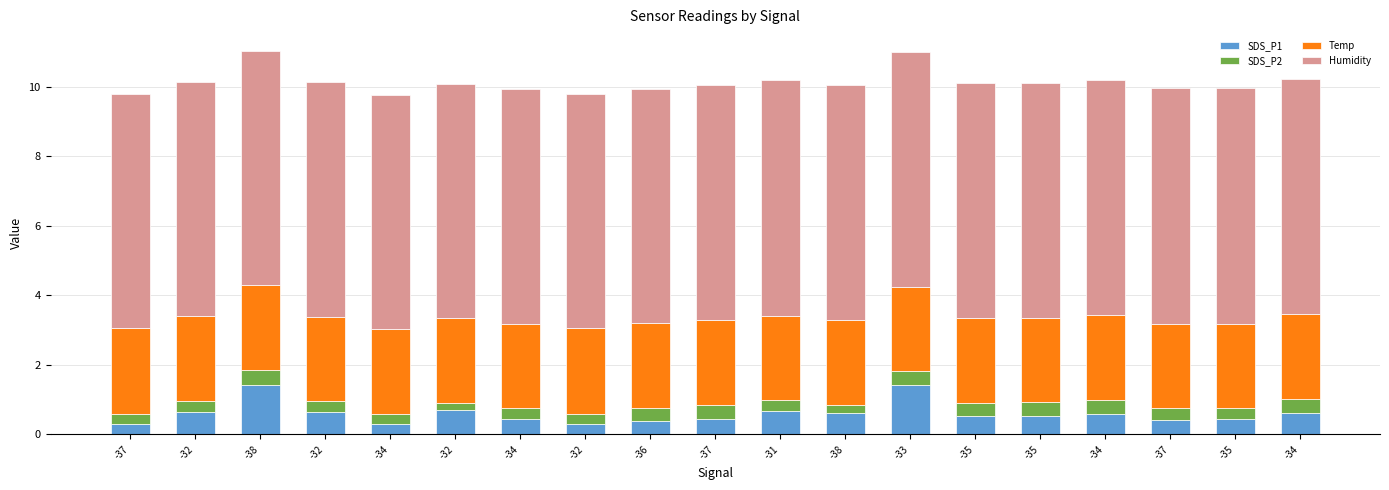

Rank the series at -32 from lowest to highest value.

SDS_P2, SDS_P1, Temp, Humidity